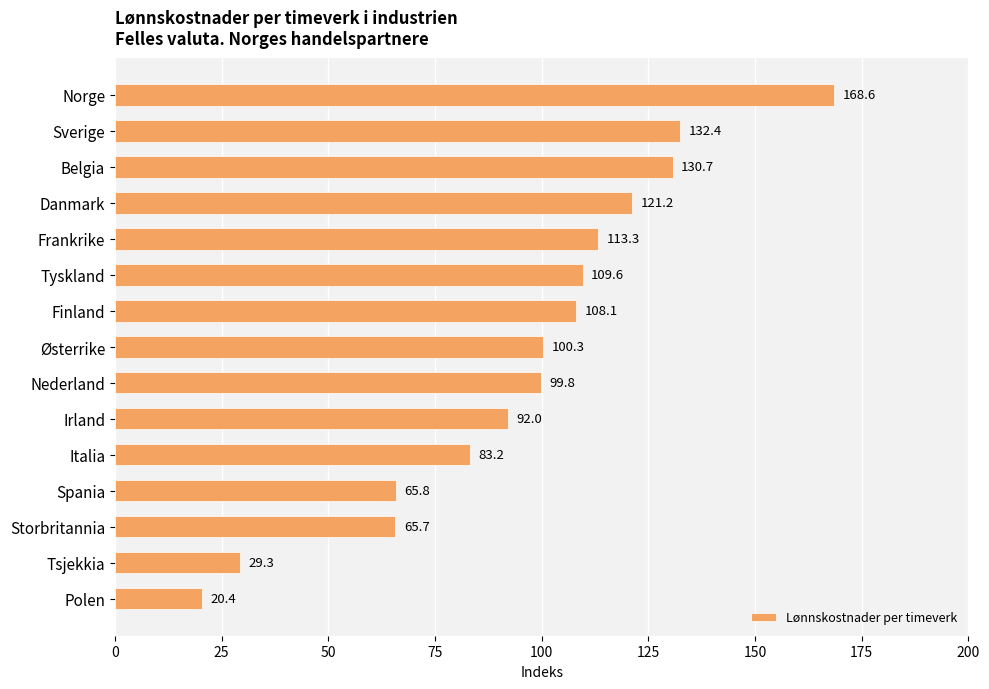

List the labels in order of value, largest first.

Norge, Sverige, Belgia, Danmark, Frankrike, Tyskland, Finland, Østerrike, Nederland, Irland, Italia, Spania, Storbritannia, Tsjekkia, Polen